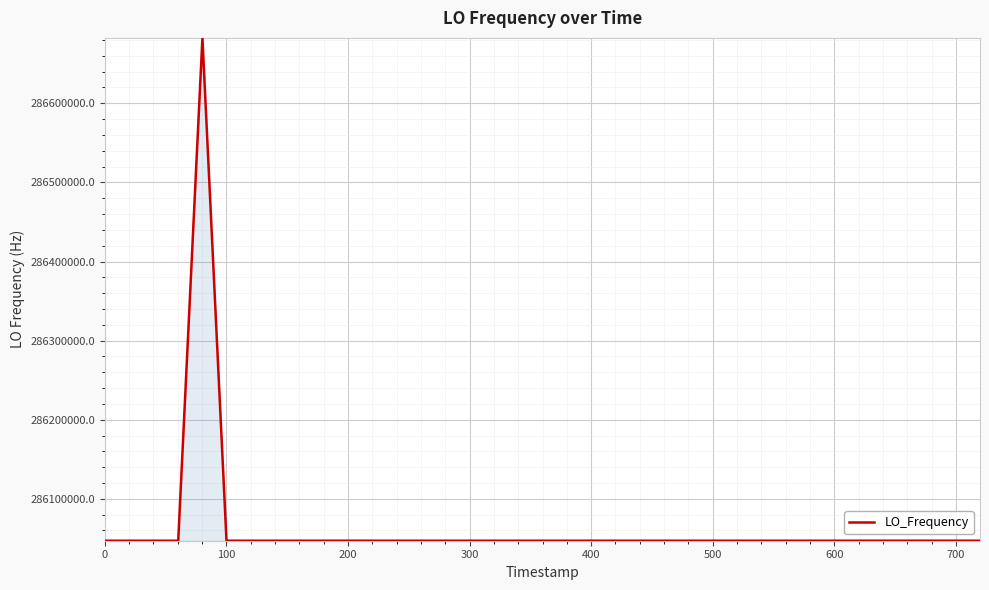

What is the maximum value shown in the chart?

286682706.4